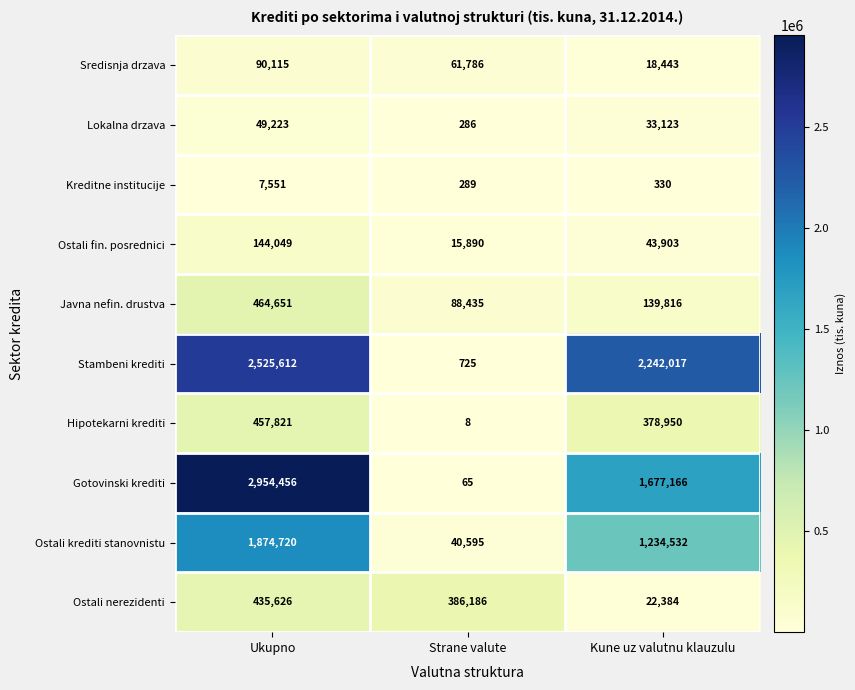

What is the sum of all Stambeni krediti values?

4768354